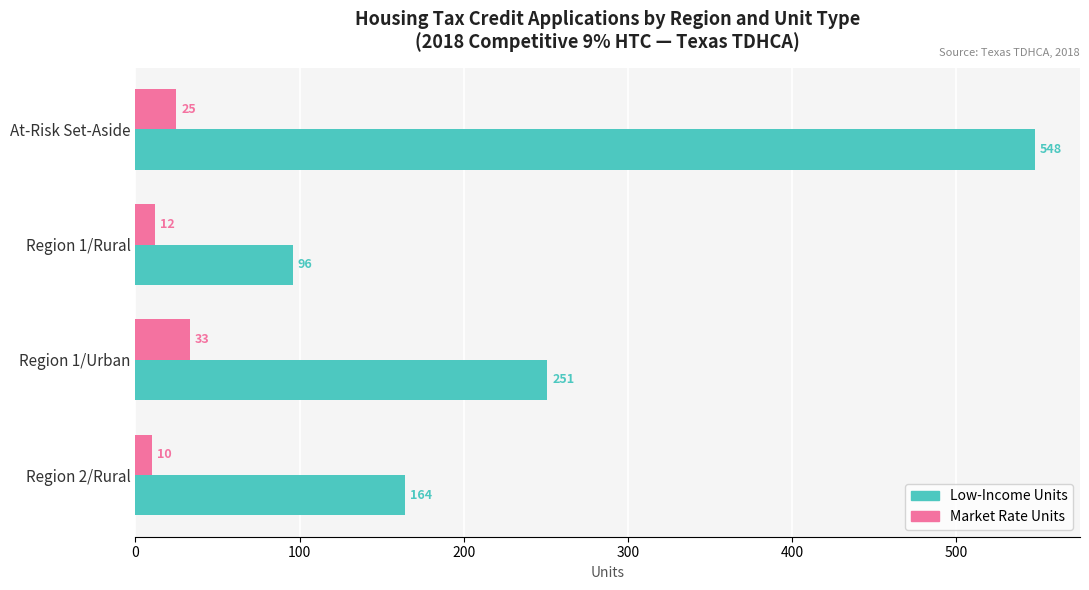

What is the sum of all Low-Income Units values?

1059